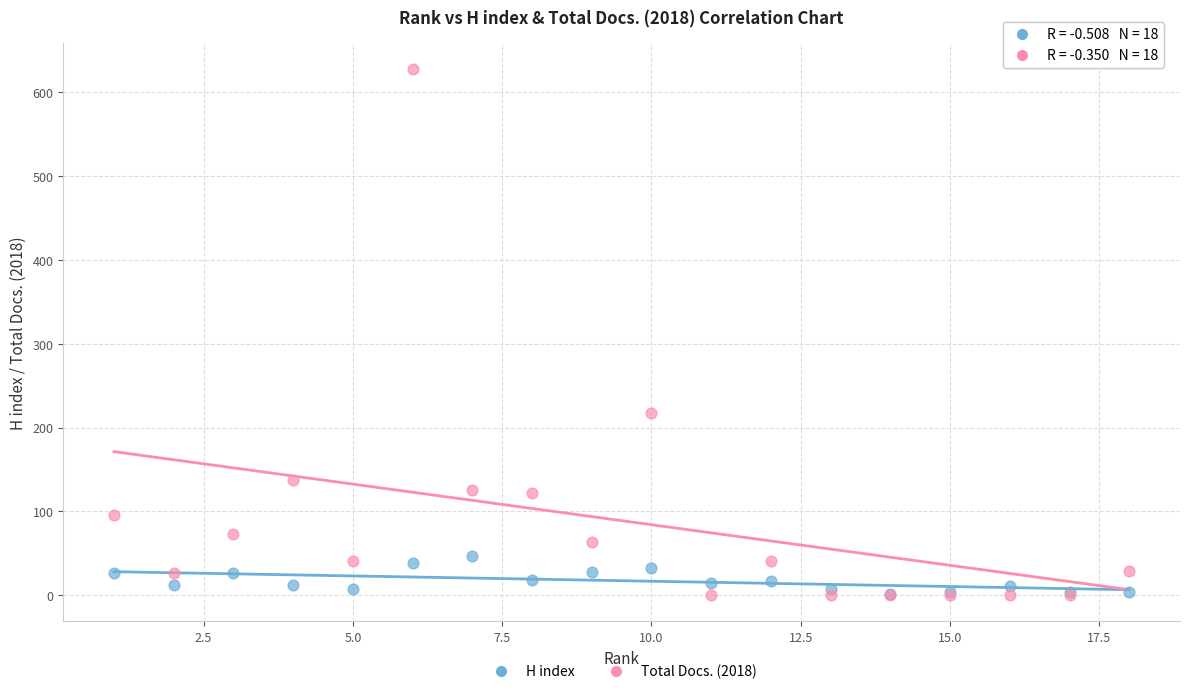

Which series contains the highest Y value?

Total Docs. (2018)